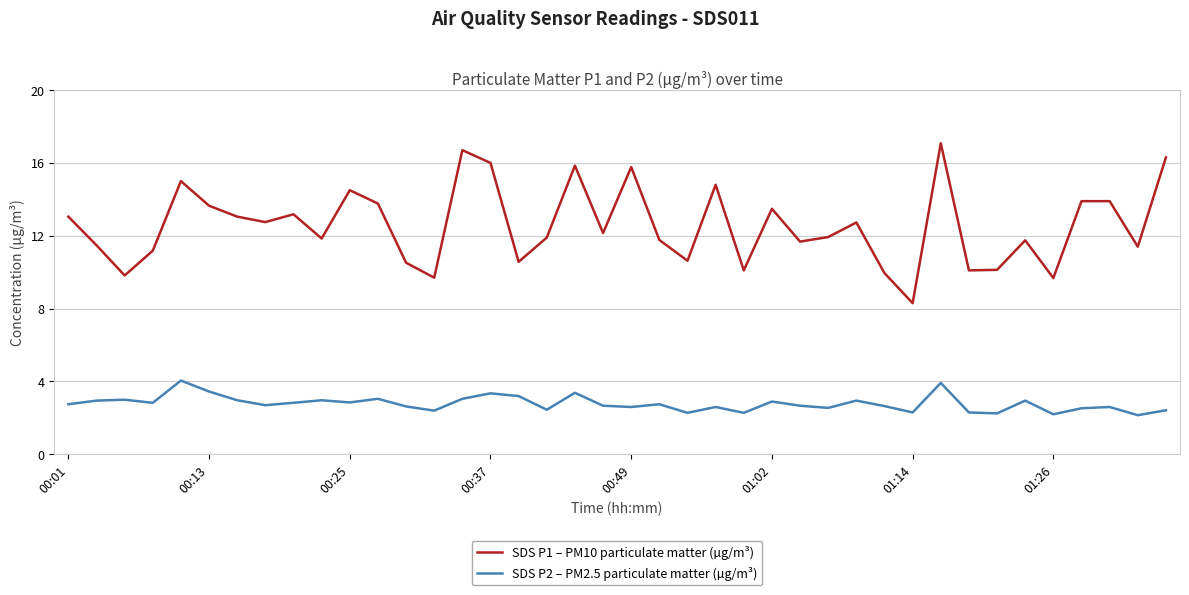

Which series has the largest total across all categories?

SDS P1 – PM10 particulate matter (µg/m³)